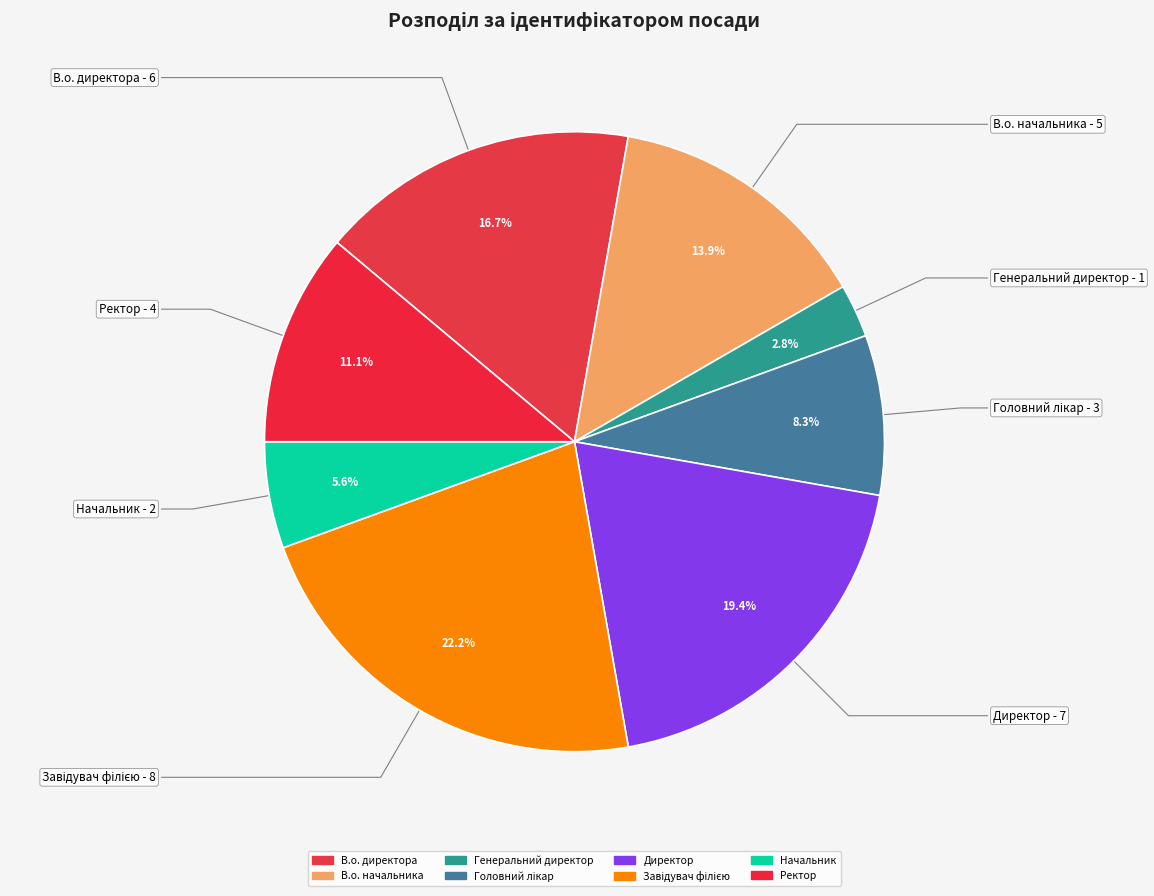

Which slice is the smallest?

Генеральний директор